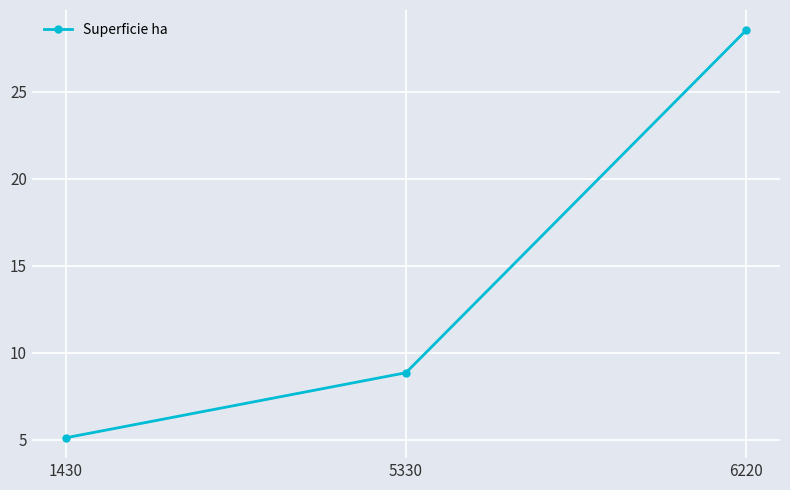

List the labels in order of value, largest first.

6220, 5330, 1430